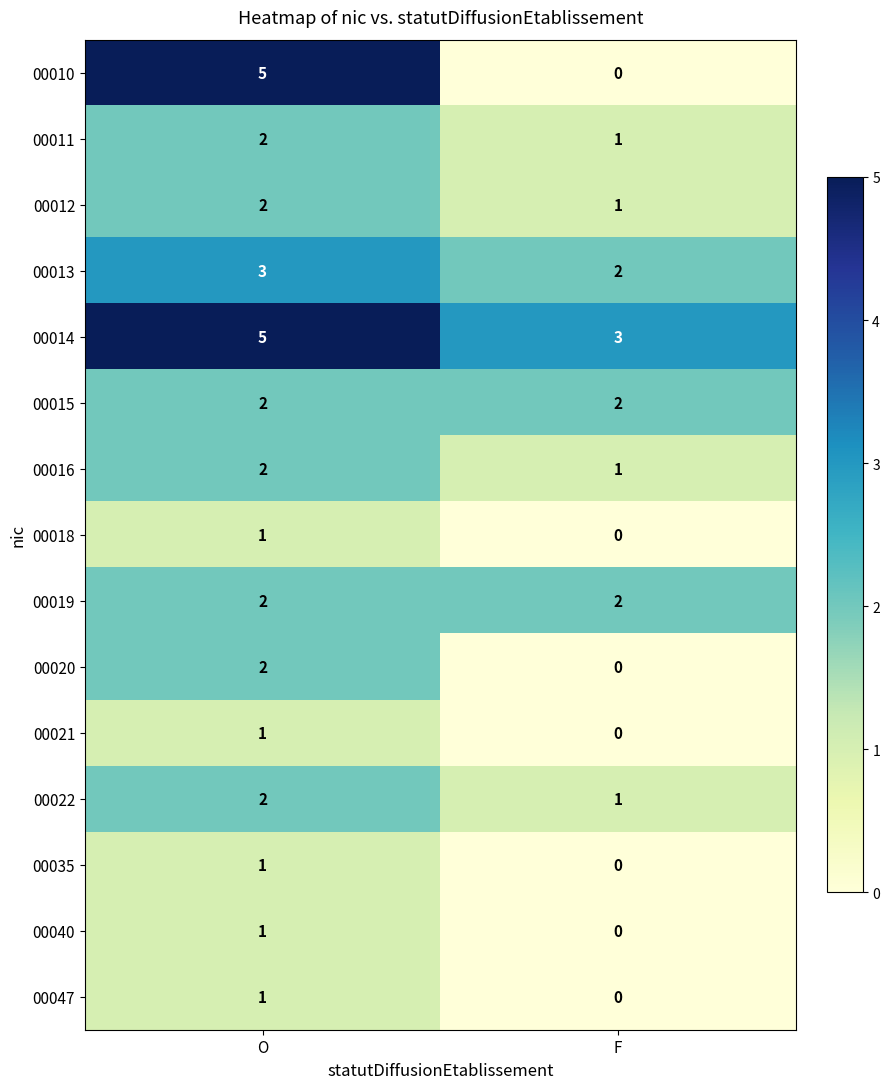

Which series has the widest spread of values?

00010